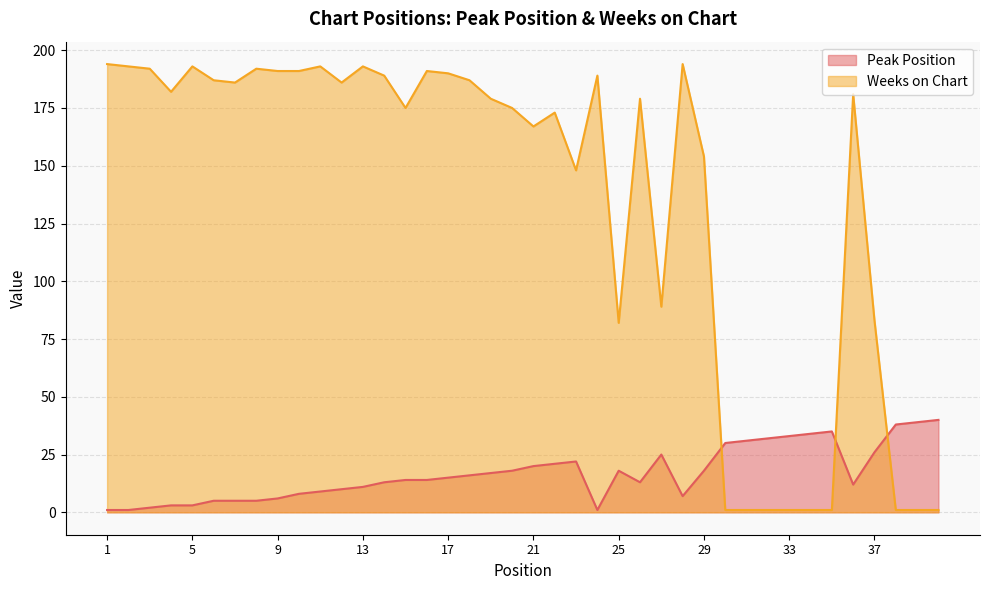

True or false: Weeks on Chart has more than 2 points higher than both neighbors.

True